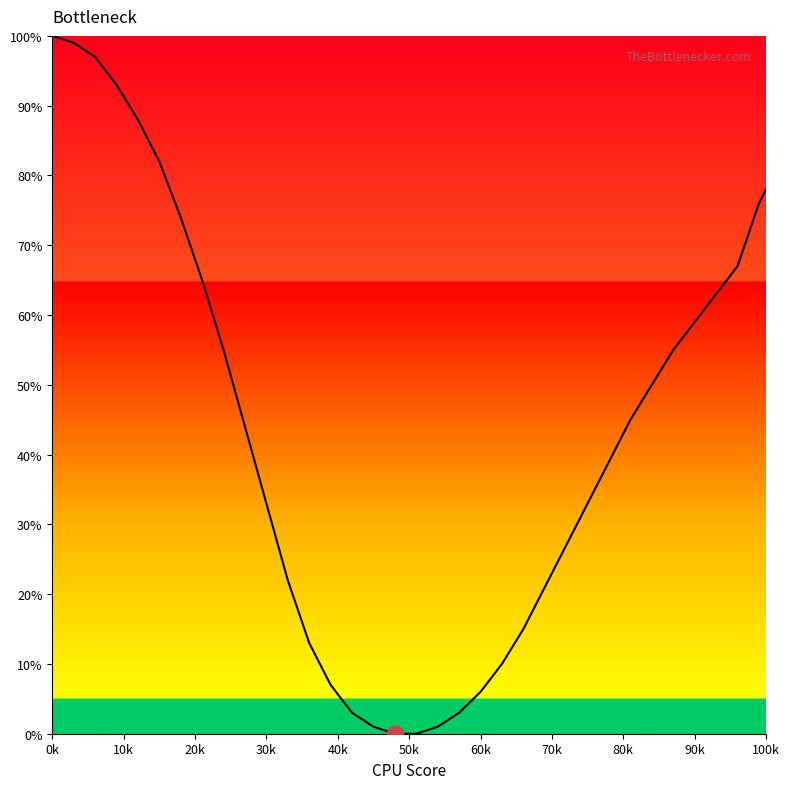

What is the difference between the maximum and minimum values?

100